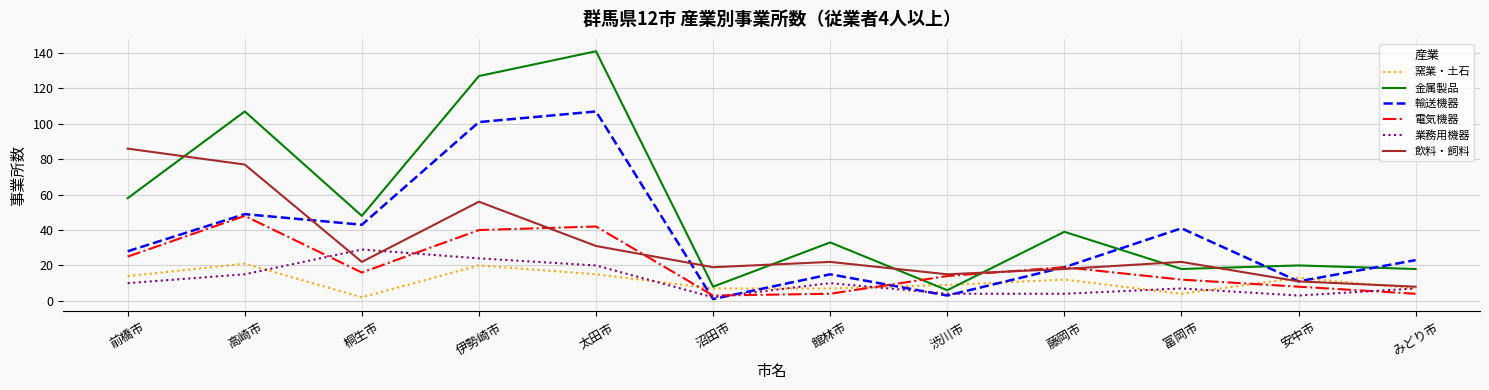

What are all the series names shown in the legend?

窯業・土石, 金属製品, 輸送機器, 電気機器, 業務用機器, 飲料・飼料